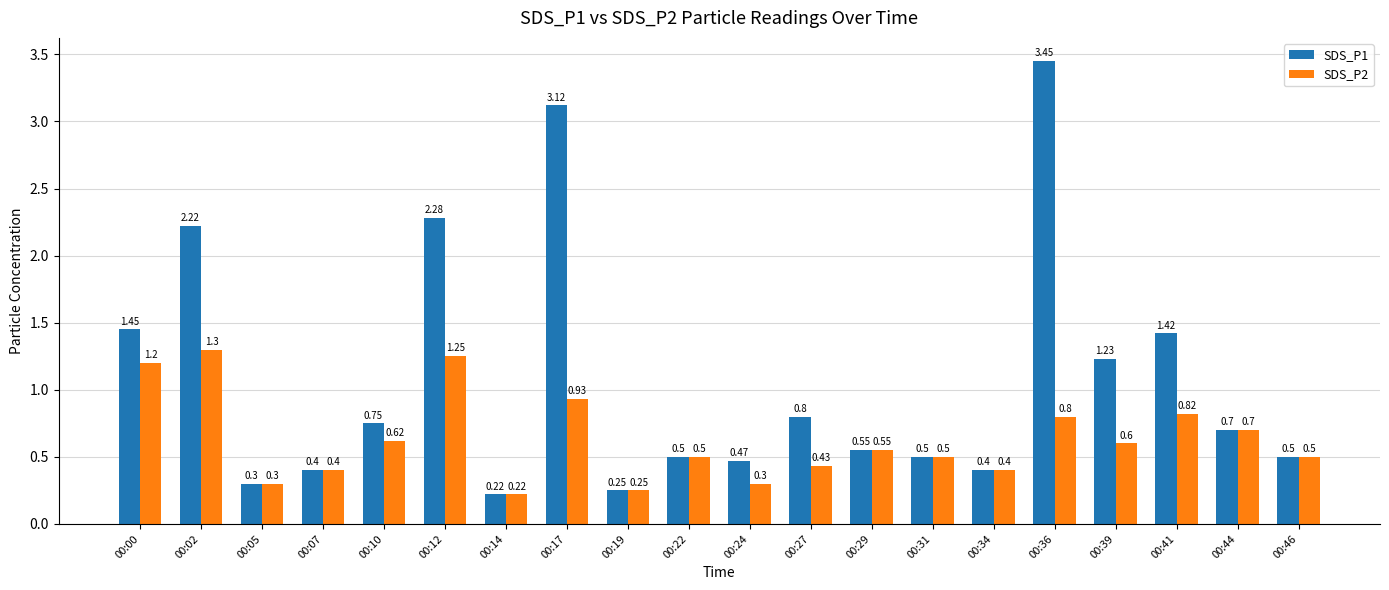

At which label does SDS_P2 reach its minimum?

00:14